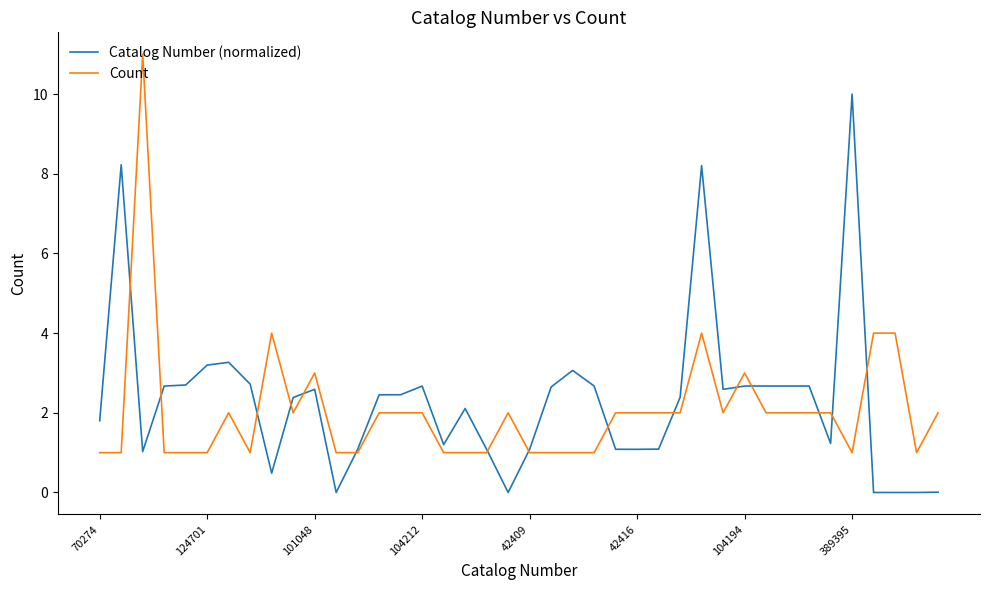

How many lines are shown in the chart?

2